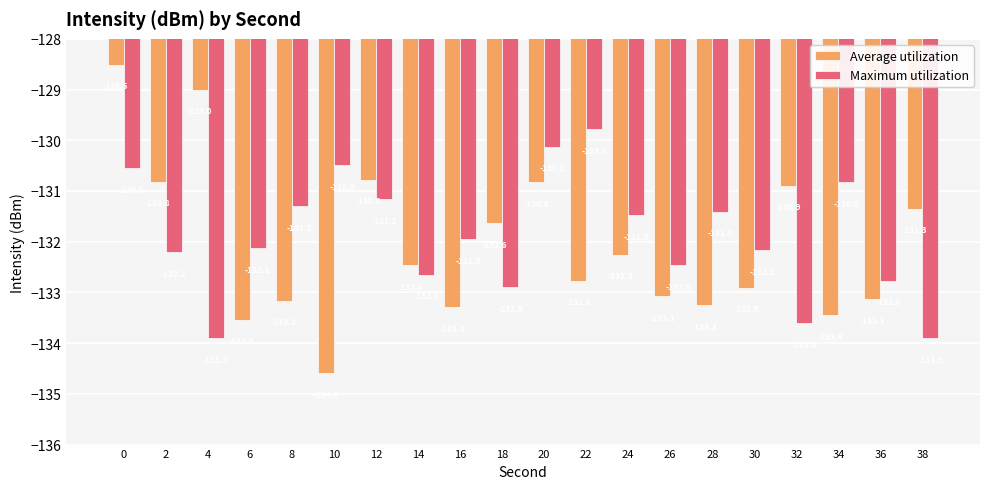

What is the difference between the second highest and second lowest values in the Maximum utilization series?

3.8